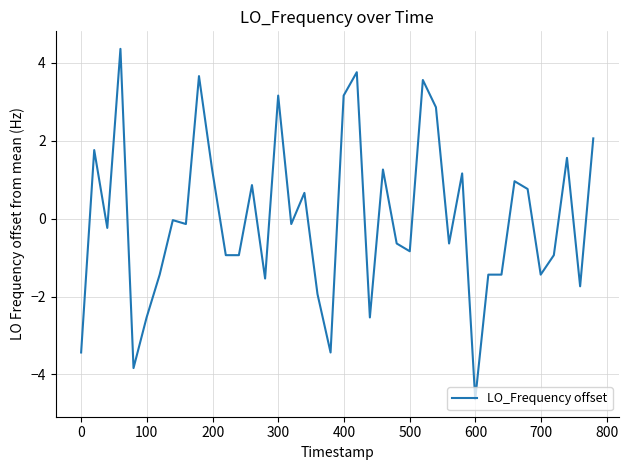

What is the maximum value shown in the chart?

4.4